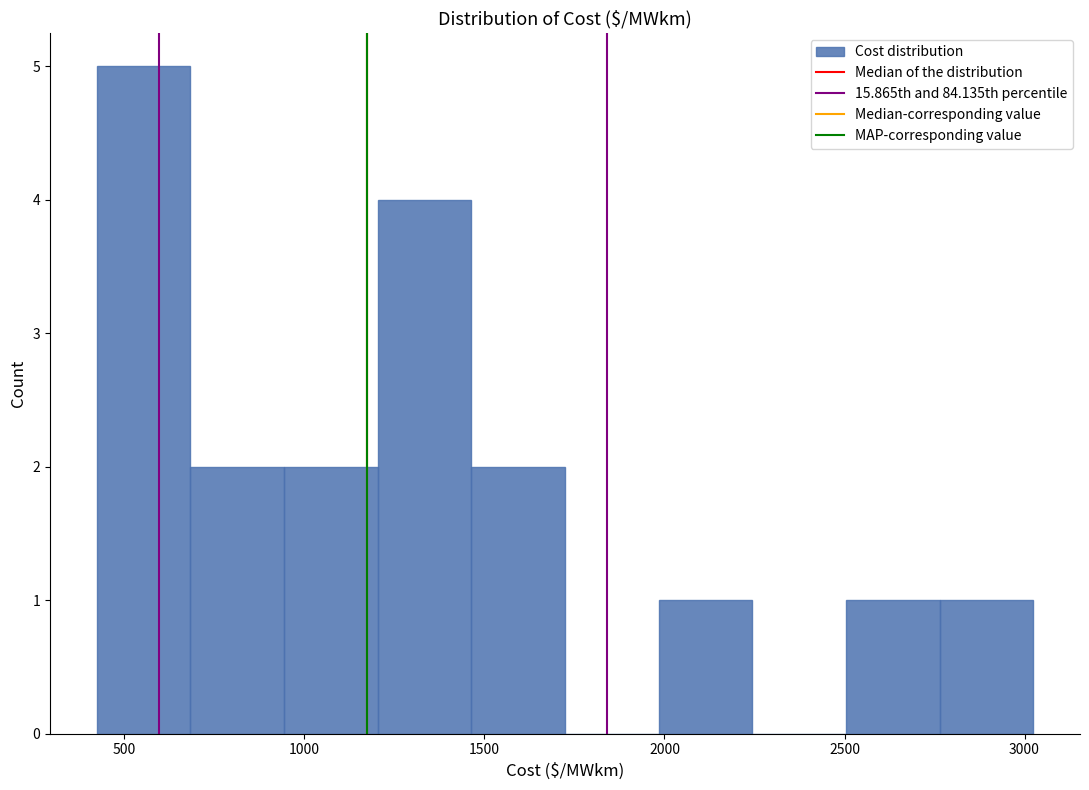

Which range on the x-axis has the tallest bar?

400 to 700